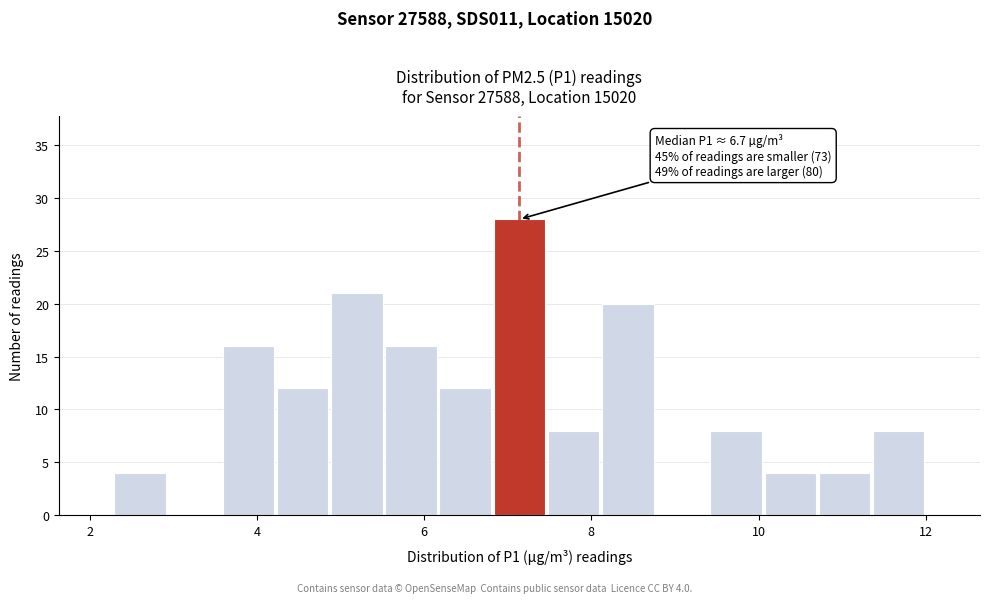

Read against the x-axis, roughly where is the centre of the tallest bar?

7.2